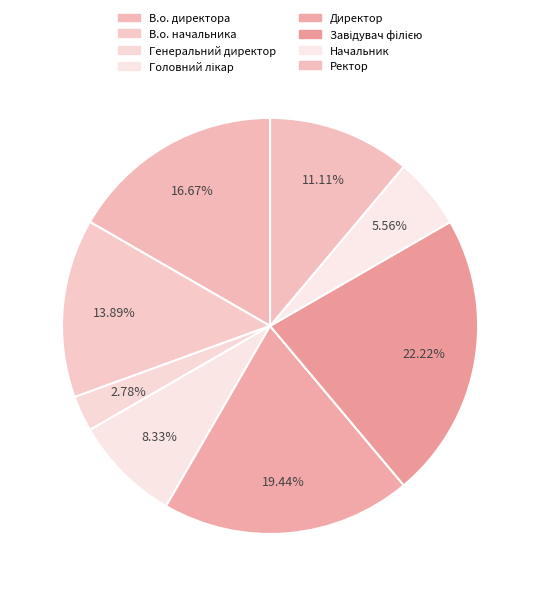

Which slice is the largest?

Завідувач філією